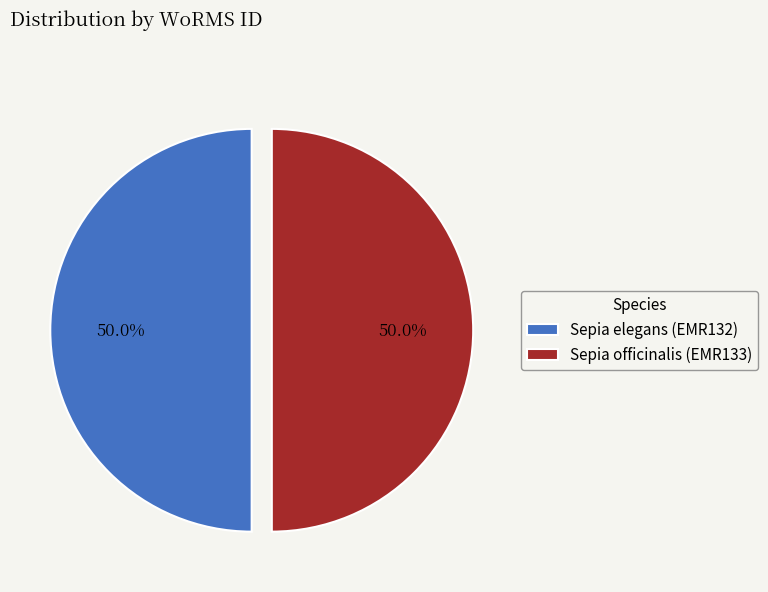

Approximately how many times larger is the value at Sepia elegans (EMR132) compared to Sepia officinalis (EMR133)?

1.0